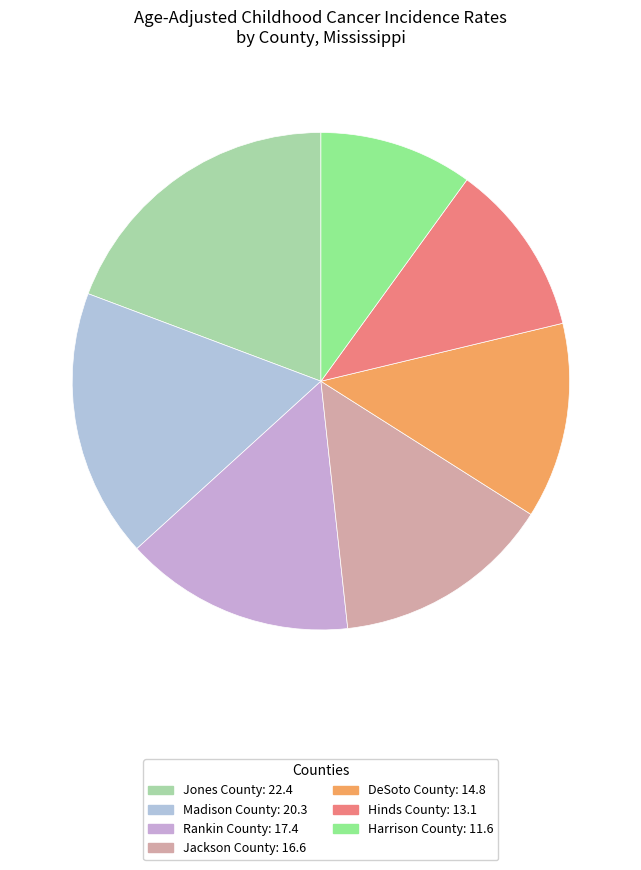

To the nearest percent, what is the difference between the largest and smallest slice percentages?

9%